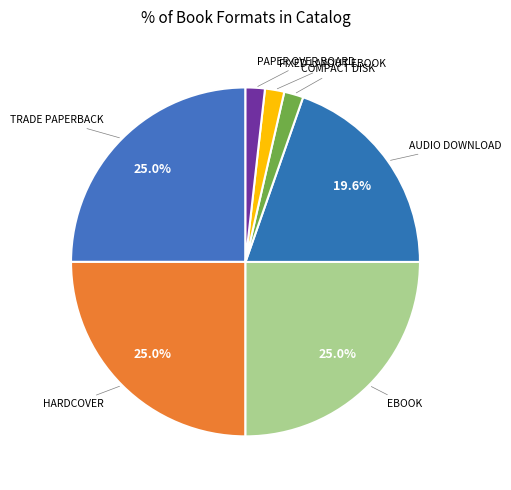

Rank the categories by value from highest to lowest.

Trade Paperback, Hardcover, eBook, Audio Download, Compact Disk, Fixed Layout eBook, Paper Over Board